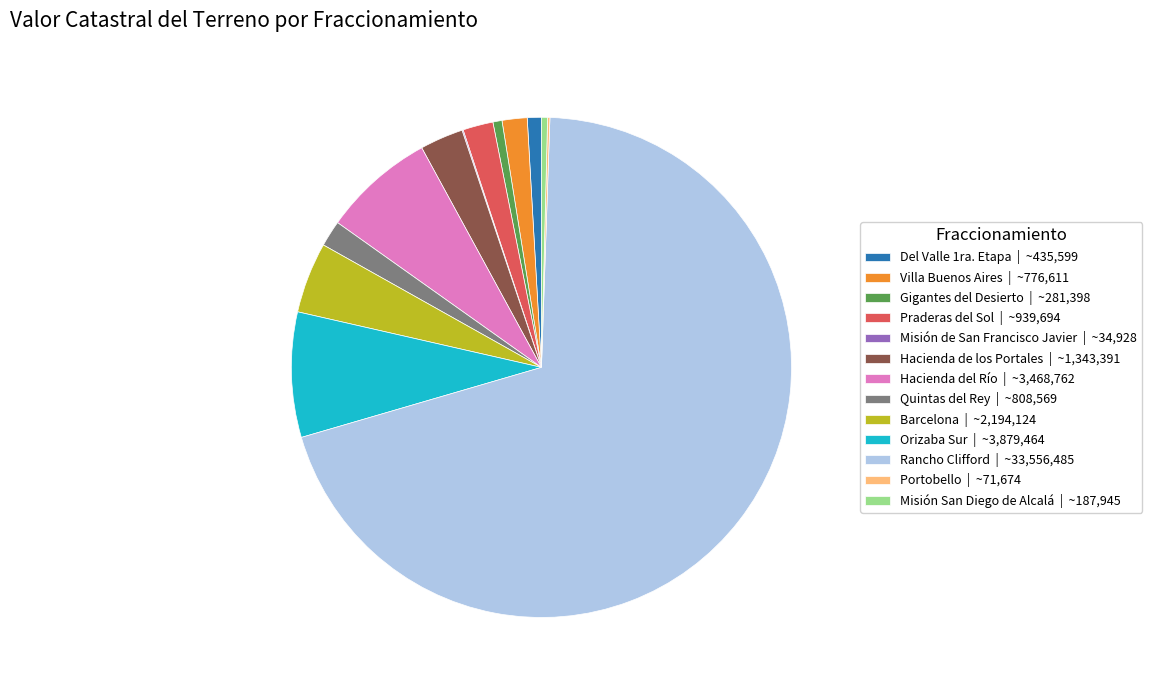

Combined, do Misión San Diego de Alcalá | ~187,945 and Barcelona | ~2,194,124 account for over 50%?

No